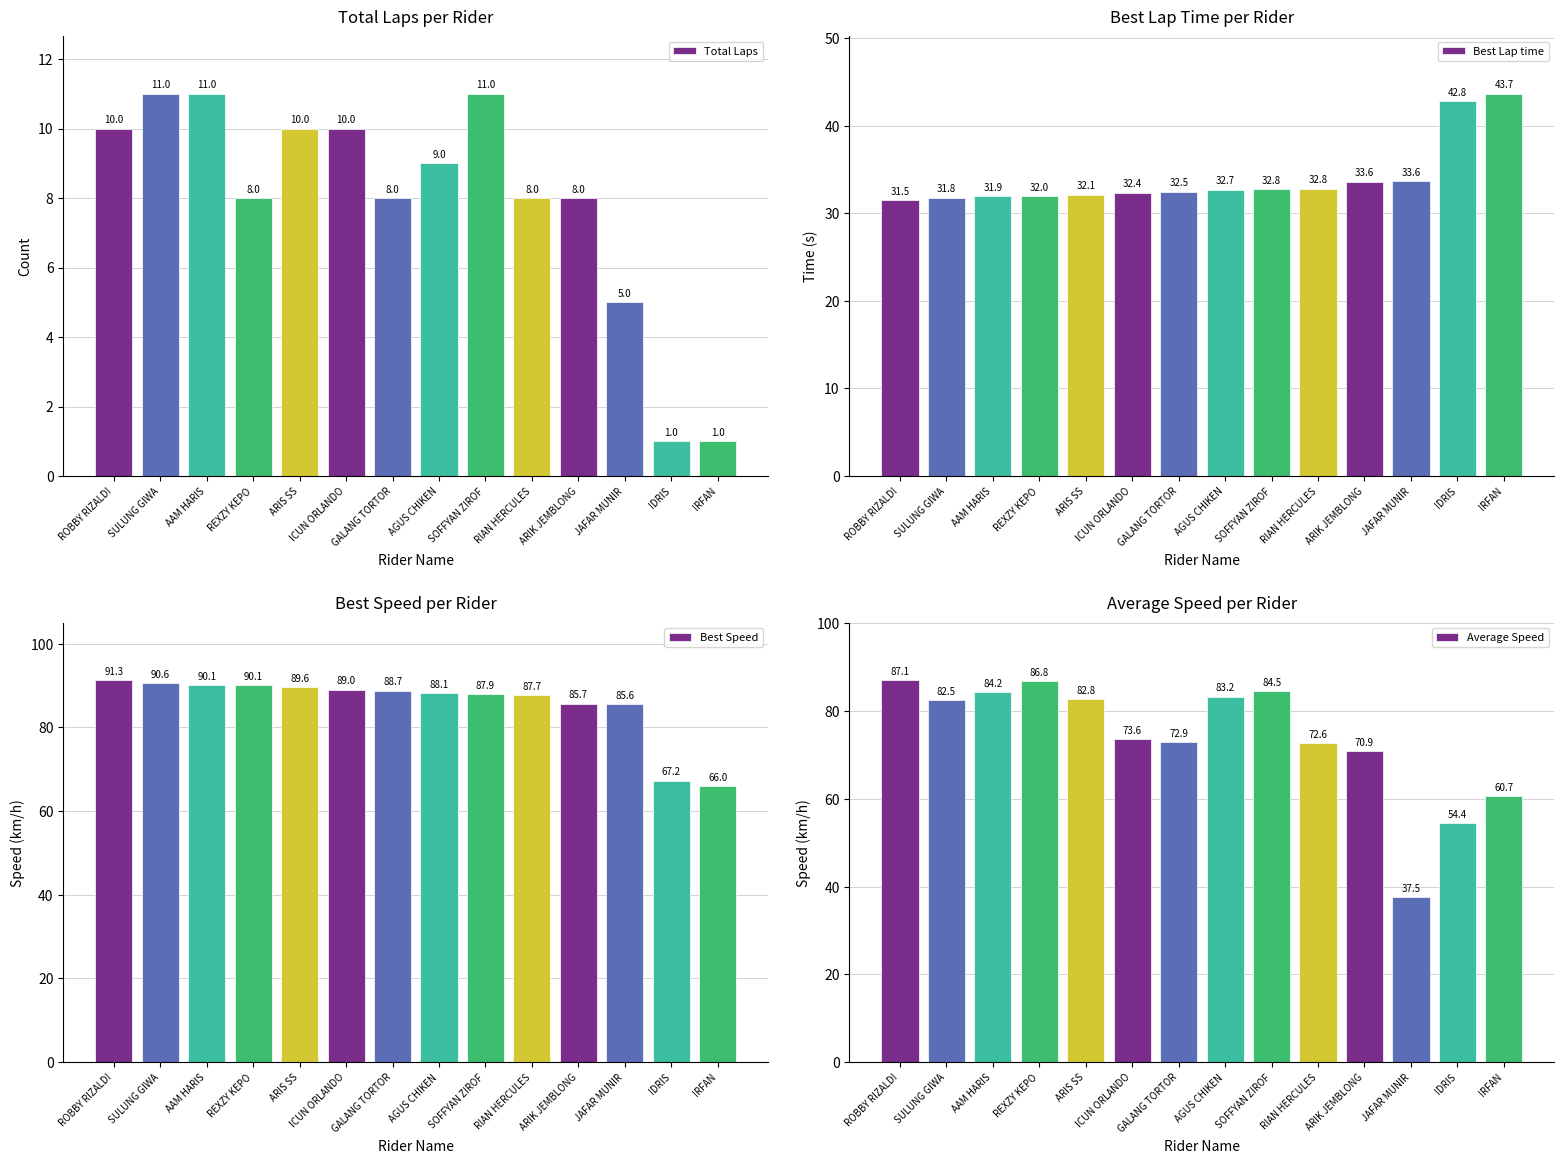

Is the value of Best Speed at IDRIS greater than the value of Best Lap time at IRFAN?

Yes